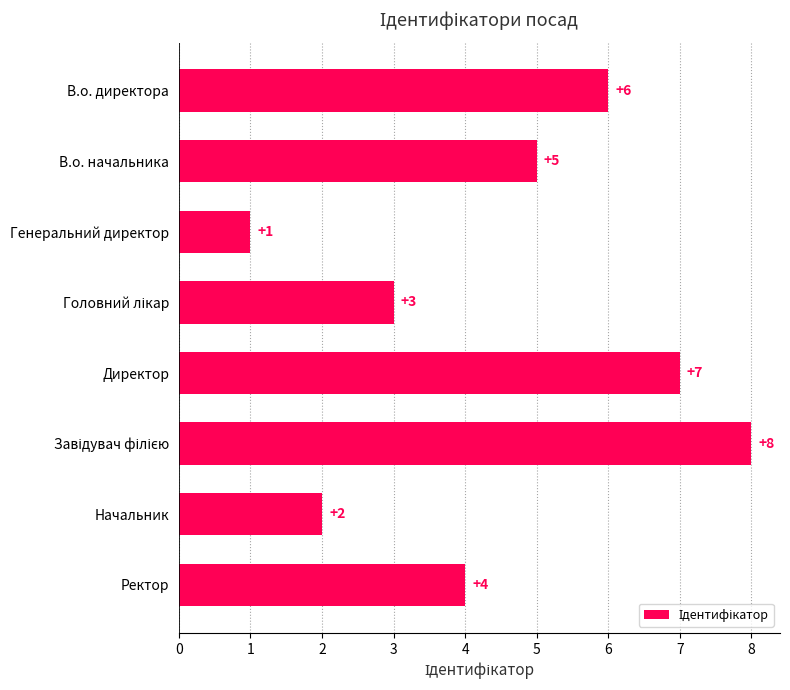

What is the greatest value displayed?

8